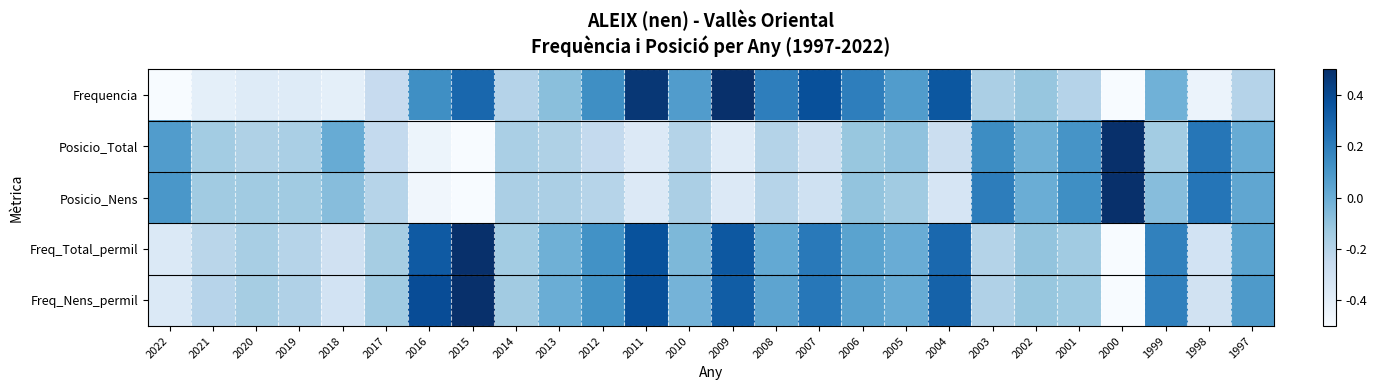

Reading left to right, what are all the values shown in this chart?

Frequencia: 2022=-0.5	2021=-0.4	2020=-0.4	2019=-0.4	2018=-0.4	2017=-0.3	2016=0.1	2015=0.3	2014=-0.2	2013=-0.1	2012=0.1	2011=0.5	2010=0.1	2009=0.5	2008=0.2	2007=0.4	2006=0.2	2005=0.1	2004=0.3	2003=-0.2	2002=-0.1	2001=-0.2	2000=-0.5	1999=-0.0	1998=-0.4	1997=-0.2
Posicio_Total: 2022=0.1	2021=-0.1	2020=-0.2	2019=-0.2	2018=0.0	2017=-0.2	2016=-0.4	2015=-0.5	2014=-0.2	2013=-0.2	2012=-0.2	2011=-0.4	2010=-0.2	2009=-0.4	2008=-0.2	2007=-0.3	2006=-0.1	2005=-0.1	2004=-0.3	2003=0.1	2002=-0.0	2001=0.1	2000=0.5	1999=-0.1	1998=0.2	1997=0.0
Posicio_Nens: 2022=0.1	2021=-0.1	2020=-0.1	2019=-0.1	2018=-0.1	2017=-0.2	2016=-0.5	2015=-0.5	2014=-0.2	2013=-0.2	2012=-0.2	2011=-0.4	2010=-0.2	2009=-0.4	2008=-0.2	2007=-0.3	2006=-0.1	2005=-0.1	2004=-0.3	2003=0.2	2002=0.0	2001=0.1	2000=0.5	1999=-0.1	1998=0.2	1997=0.0
Freq_Total_permil: 2022=-0.4	2021=-0.2	2020=-0.2	2019=-0.2	2018=-0.3	2017=-0.1	2016=0.3	2015=0.5	2014=-0.1	2013=-0.0	2012=0.1	2011=0.4	2010=-0.0	2009=0.3	2008=0.0	2007=0.2	2006=0.0	2005=0.0	2004=0.3	2003=-0.2	2002=-0.1	2001=-0.1	2000=-0.5	1999=0.2	1998=-0.3	1997=0.1
Freq_Nens_permil: 2022=-0.4	2021=-0.2	2020=-0.2	2019=-0.2	2018=-0.3	2017=-0.1	2016=0.4	2015=0.5	2014=-0.1	2013=0.0	2012=0.1	2011=0.4	2010=-0.0	2009=0.3	2008=0.0	2007=0.2	2006=0.1	2005=0.0	2004=0.3	2003=-0.2	2002=-0.1	2001=-0.1	2000=-0.5	1999=0.2	1998=-0.3	1997=0.1